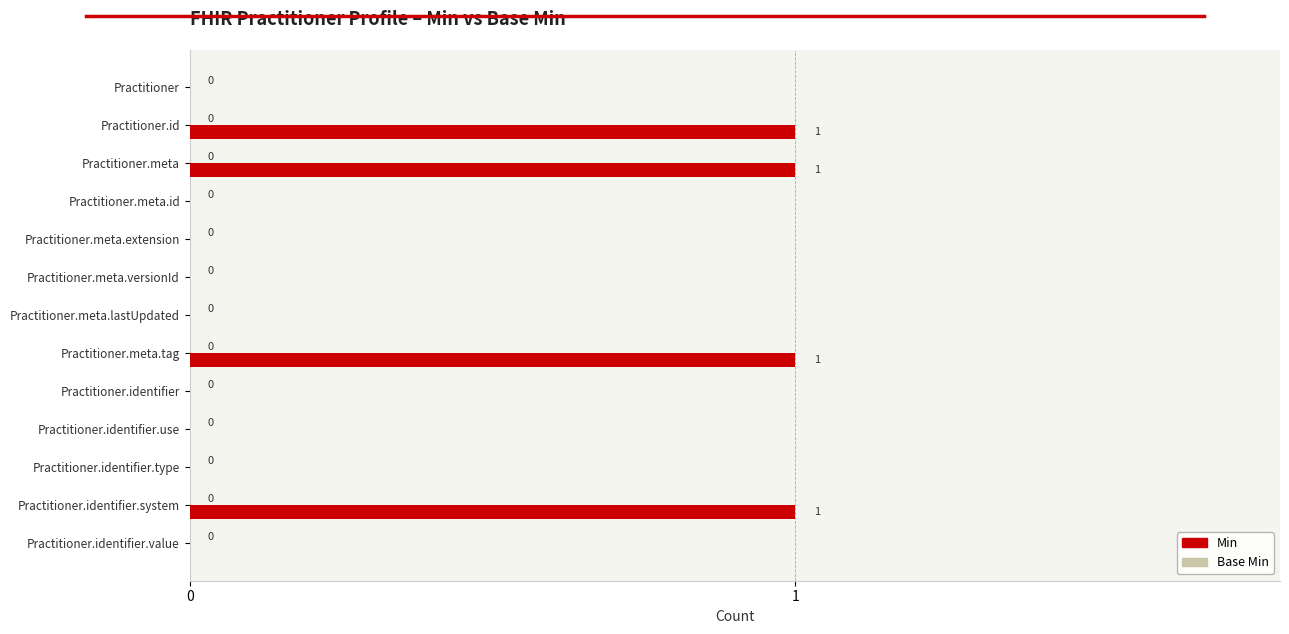

The value at Practitioner.identifier.value is 0. True or false?

True